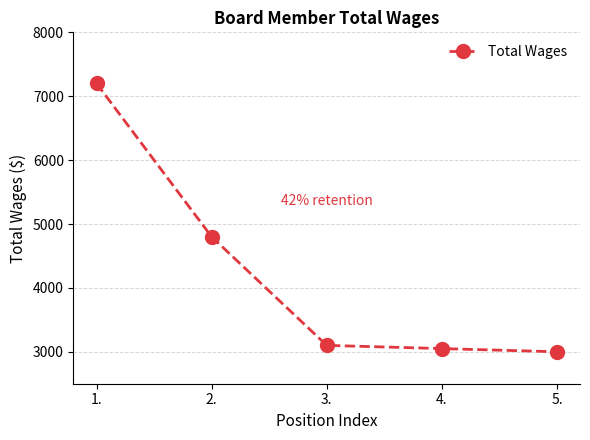

What is the value of the 3rd point from the left?

3100